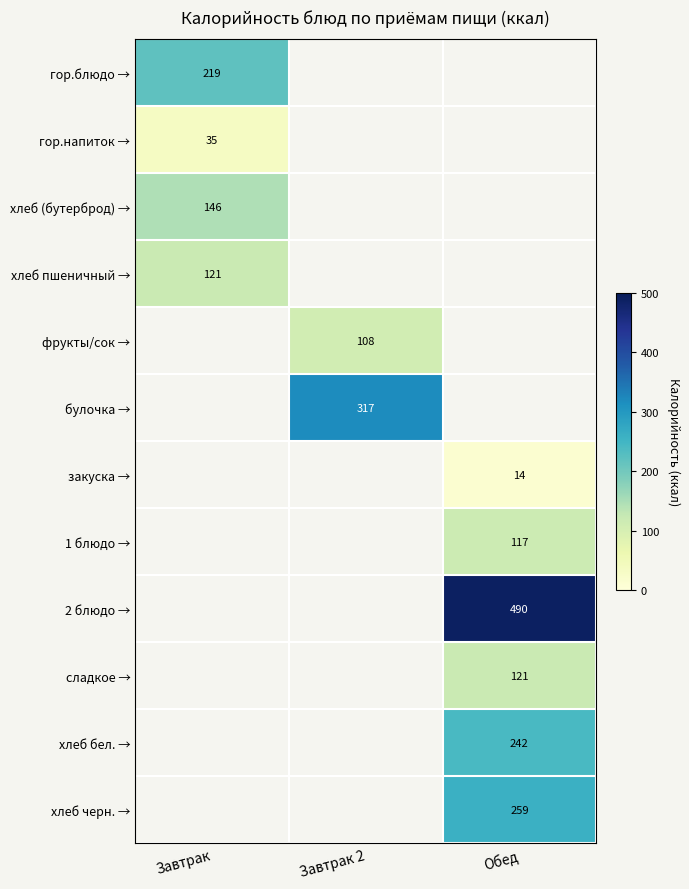

Is it true that хлеб бел. → equals 242 at Обед?

True